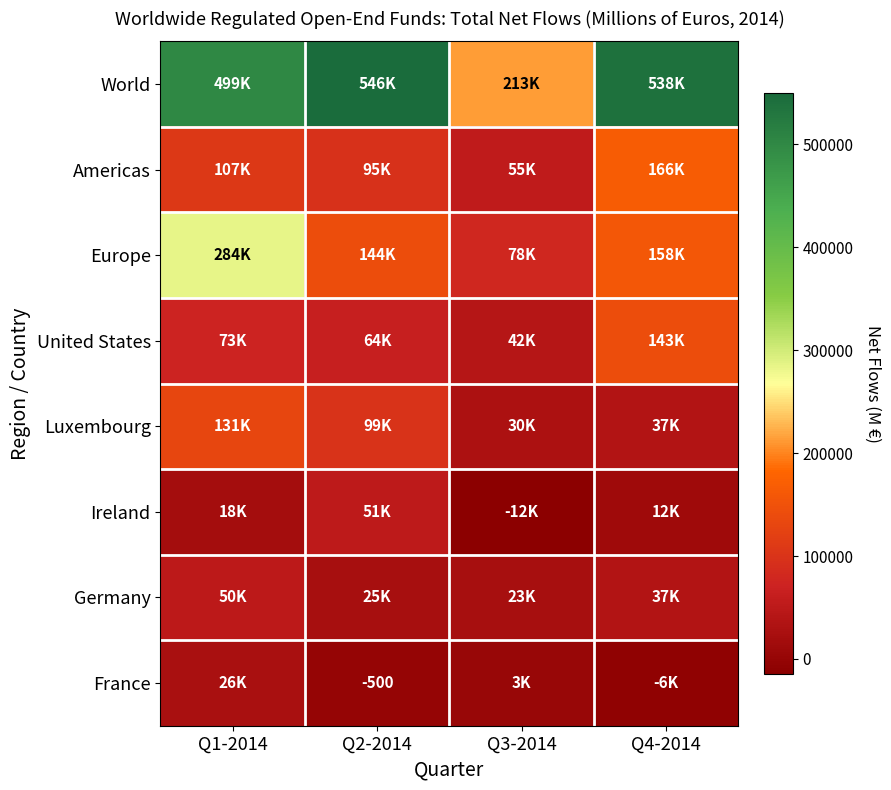

Is it true that Luxembourg equals 10513 at Q3-2014?

False